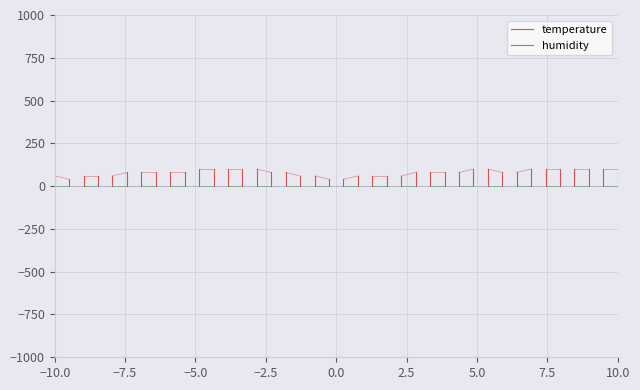

What is the average value of the humidity series?

0.5